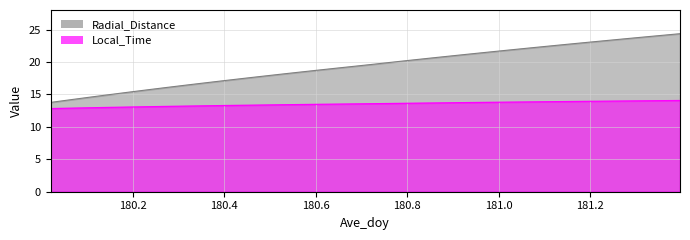

Rank the series by their maximum value, from lowest to highest.

Local_Time, Radial_Distance